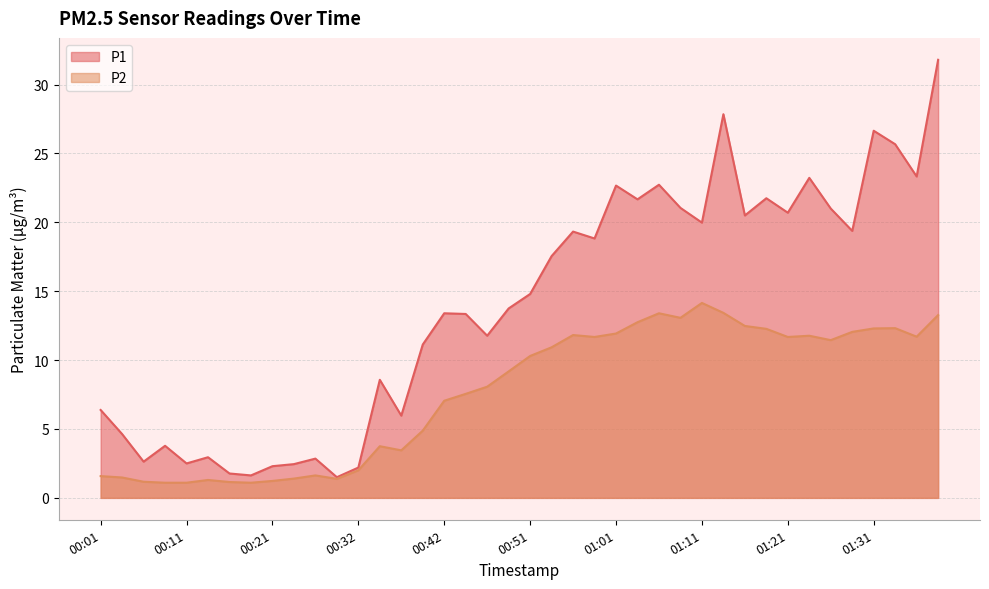

List the series in order of their peak value, highest first.

P1, P2